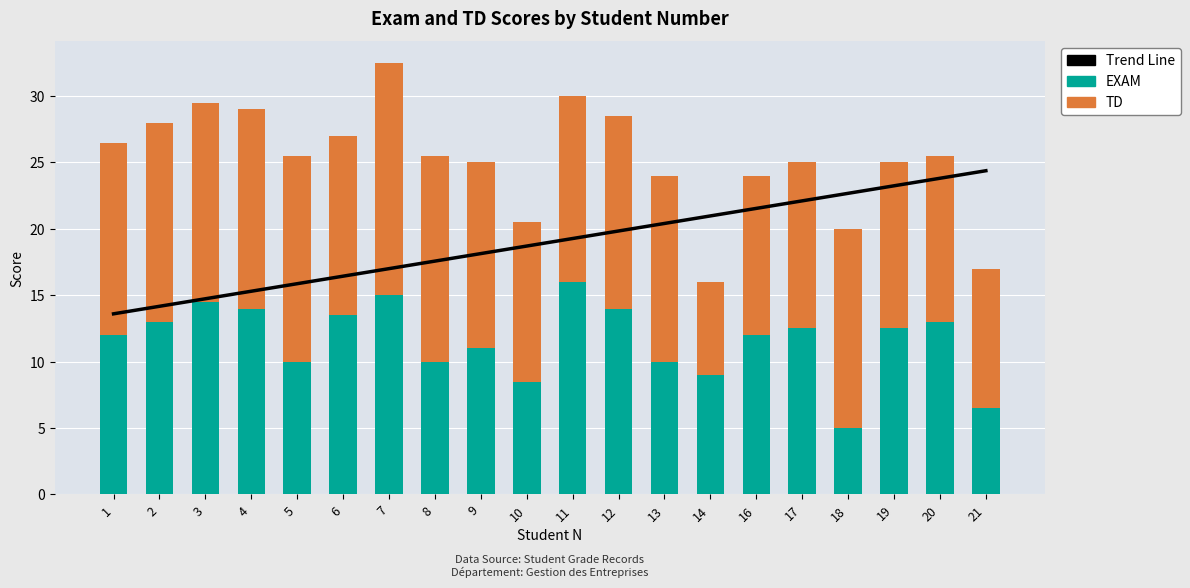

What is the sum of the TD values at 11 and 14?

21.0